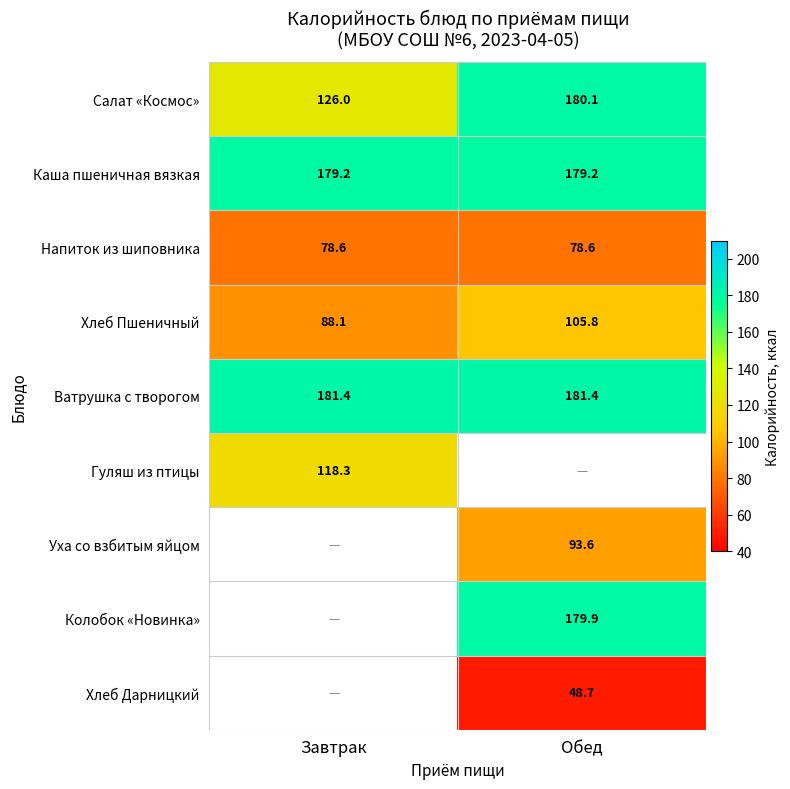

How many categories are shown in the chart?

2